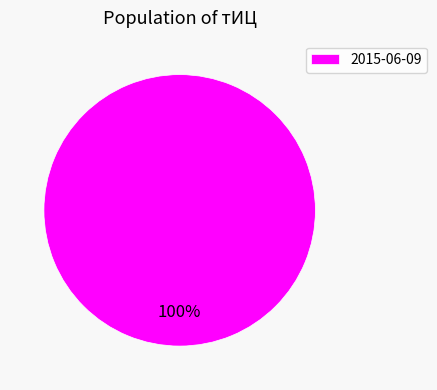

How many slices are in this pie chart?

1